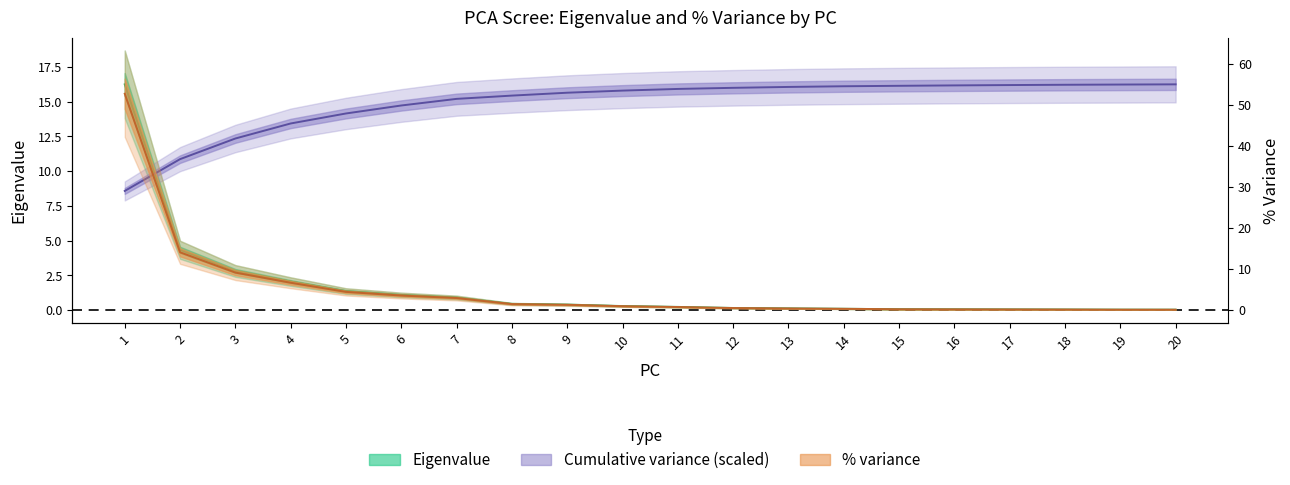

Which series has the largest range (max minus min)?

% variance